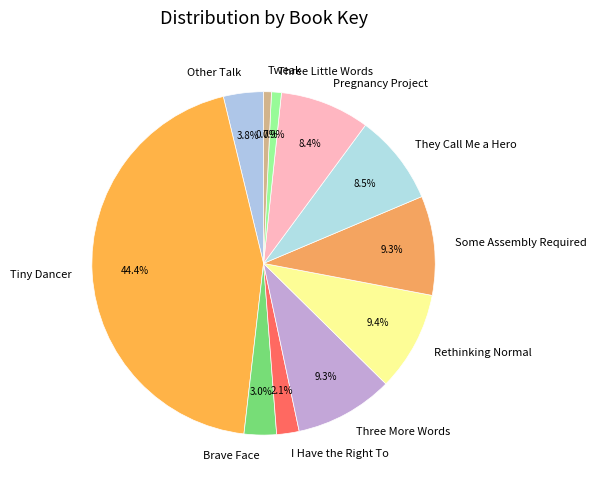

Approximately how many times larger is the value at Brave Face compared to Three Little Words?

3.3